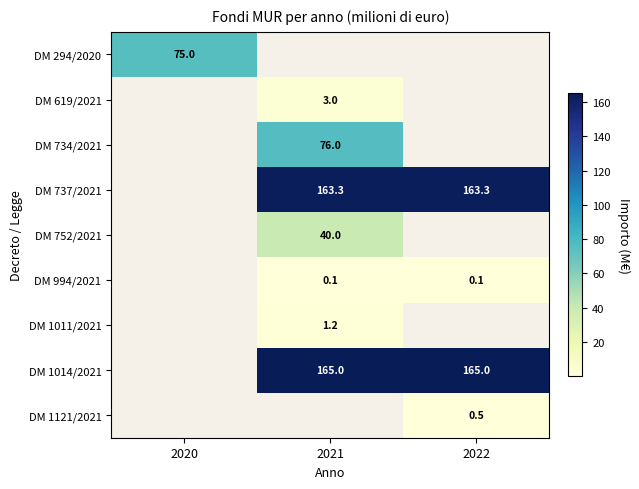

The value of DM 1014/2021 at 2022 is 77.8. True or false?

False